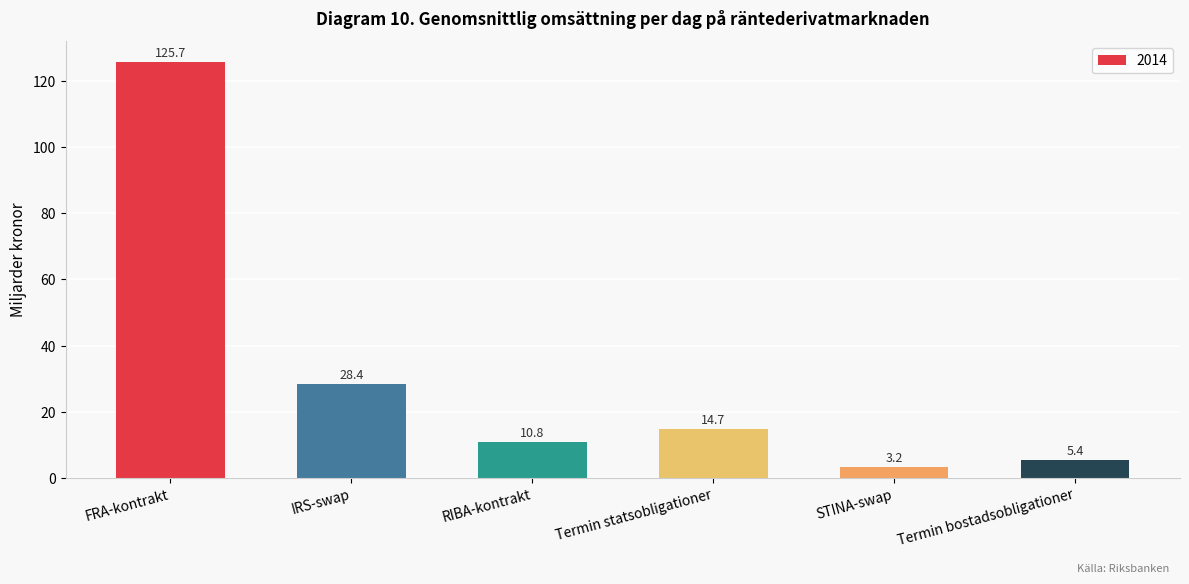

Between STINA-swap and RIBA-kontrakt, which is larger?

RIBA-kontrakt